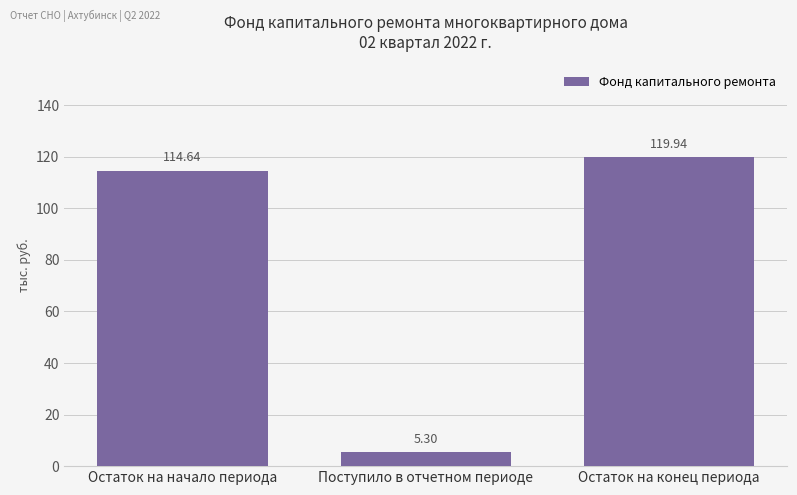

True or false: the data shows 42.9 at Остаток на конец периода.

False